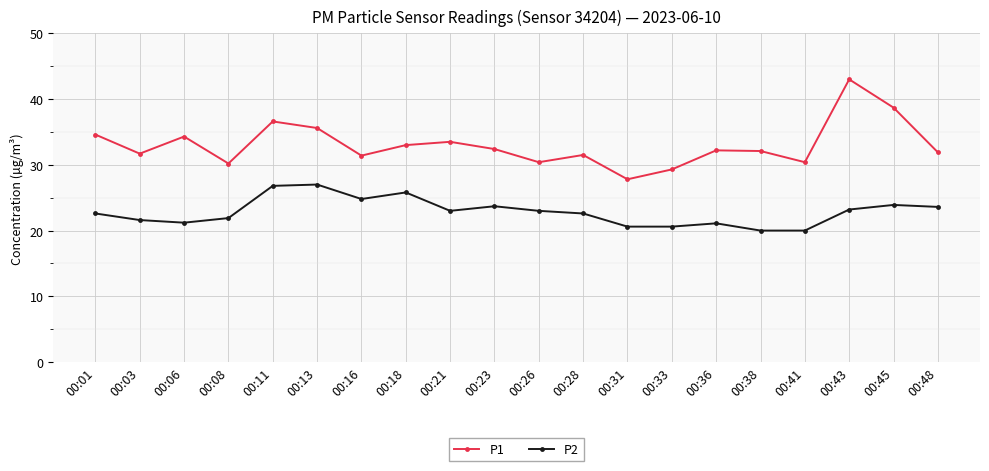

What is the spread (max minus min) of values at 00:03?

10.1